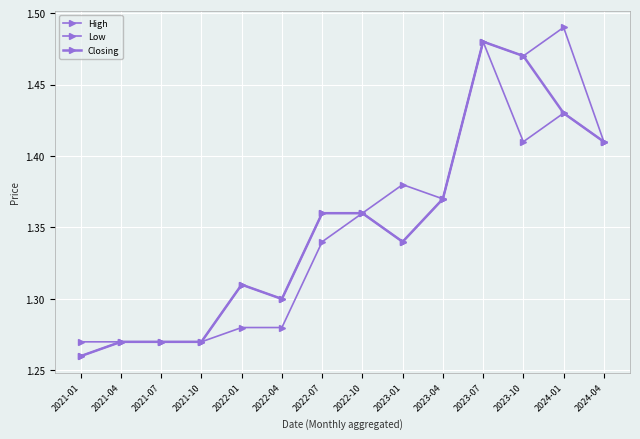

Is the value of High at 2021-01 greater than the value of Closing at 2023-04?

No